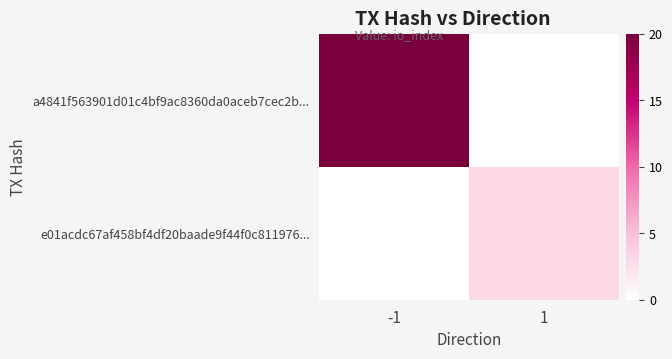

Between -1 and 1, which series saw the biggest shift?

a4841f563901d01c4bf9ac8360da0aceb7cec2b...